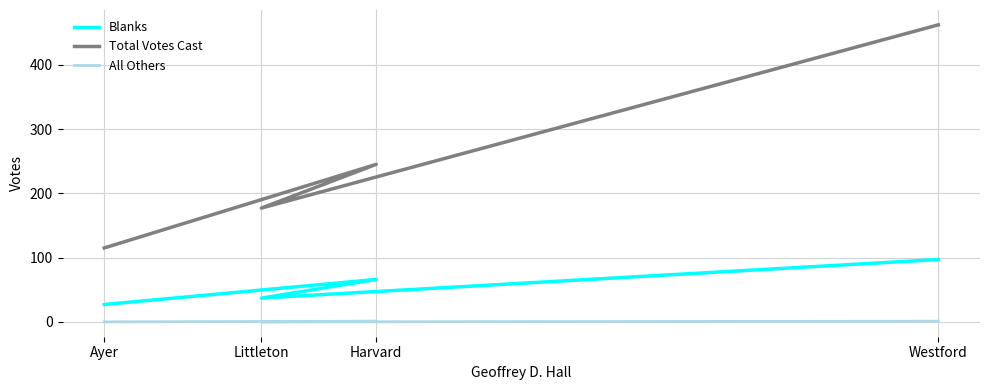

Does the chart display data point markers on the line(s)?

No